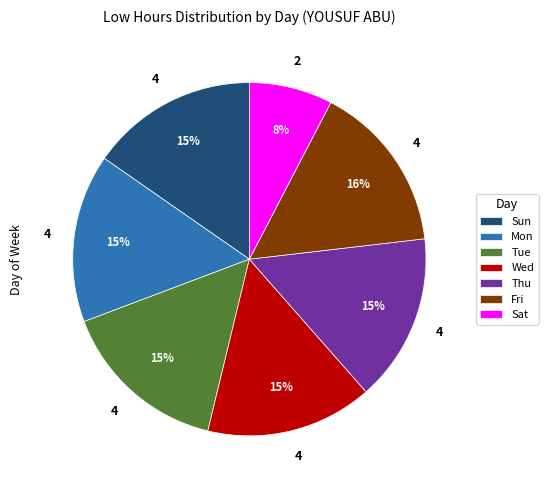

How many slices are in this pie chart?

7